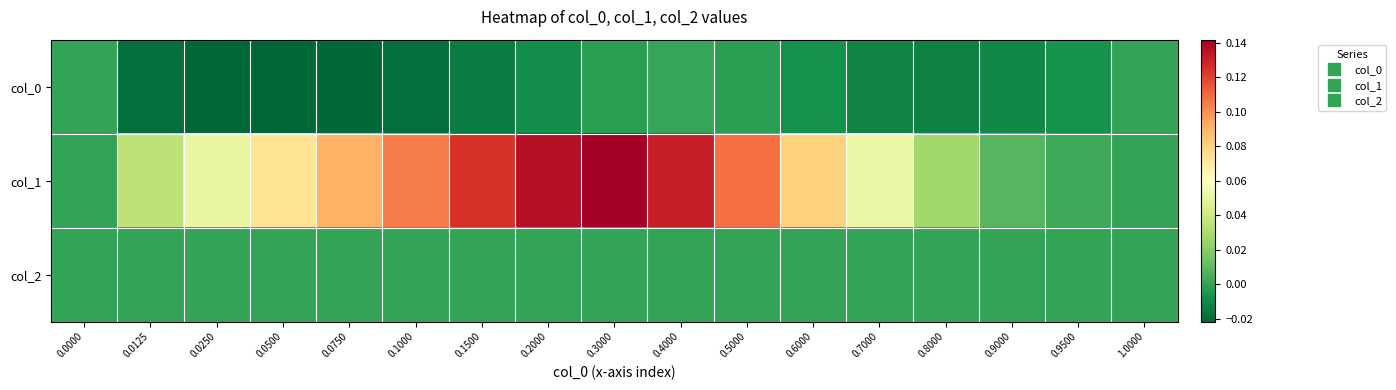

How many data points does each series have?

17